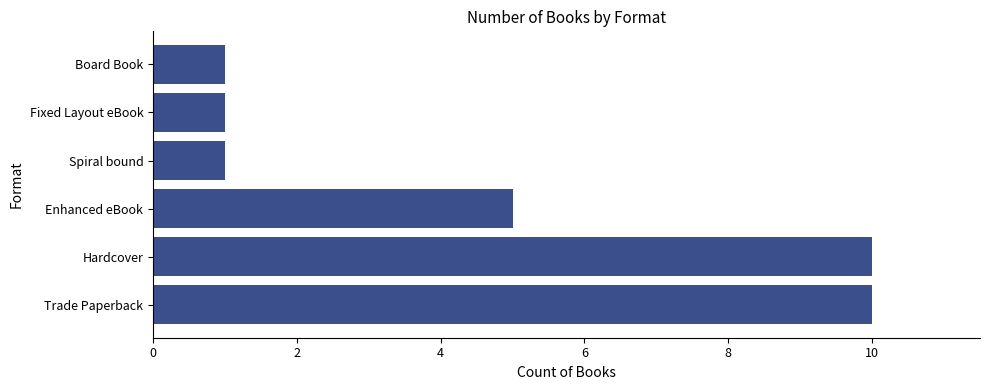

What is the change in value from Enhanced eBook to Fixed Layout eBook?

-4